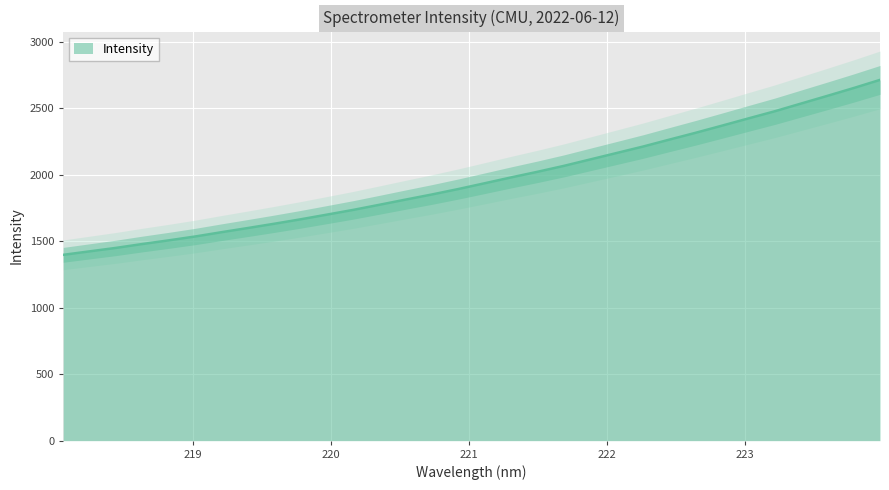

Reading right to left, what are all the values shown in this chart?

2712.0	2650.7	2592.0	2534.1	2476.0	2422.4	2368.1	2314.6	2263.1	2211.0	2162.6	2114.3	2065.9	2021.6	1979.4	1935.6	1892.2	1851.3	1812.7	1773.5	1734.8	1699.2	1663.9	1630.5	1598.4	1567.0	1534.7	1505.8	1478.2	1449.1	1423.1	1396.9